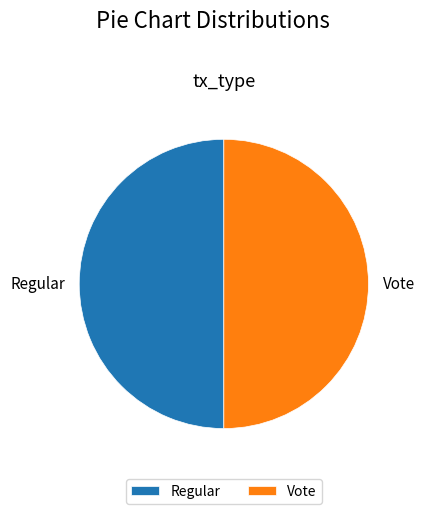

What is the ratio of the value at Regular to the value at Vote?

1.0